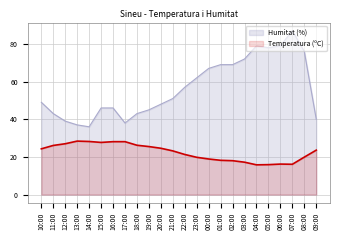

True or false: Humitat (%) and Temperatura (ºC) intersect in this chart.

False